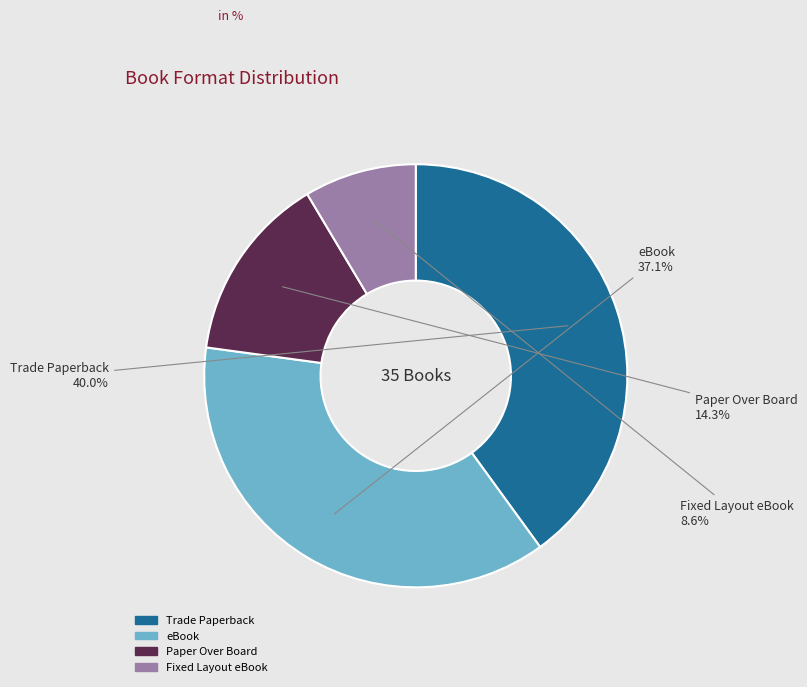

Rank the categories by value from lowest to highest.

Fixed Layout eBook, Paper Over Board, eBook, Trade Paperback